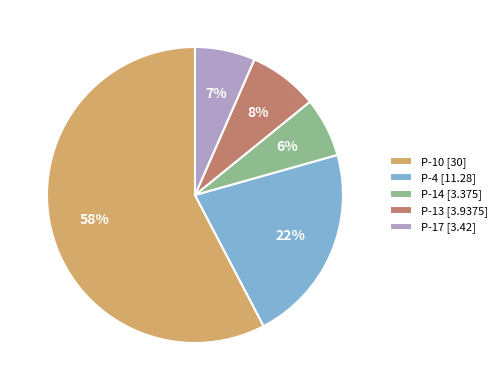

Is it true that P-13 [3.9375] is 1% of the pie?

False